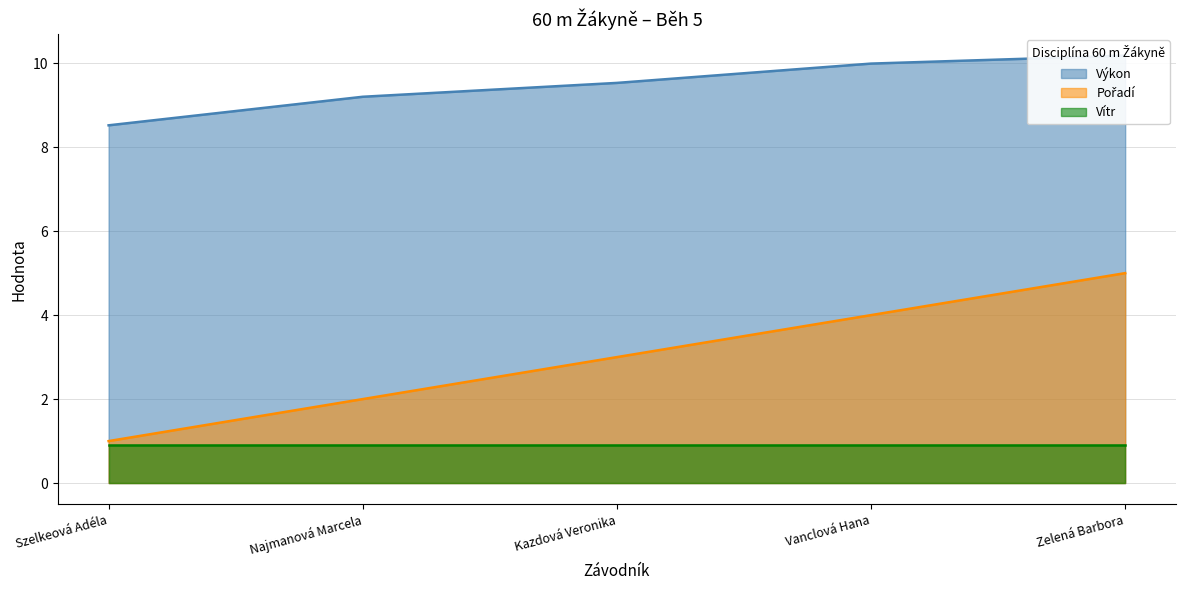

Which series changed the most between Szelkeová Adéla and Kazdová Veronika?

Pořadí